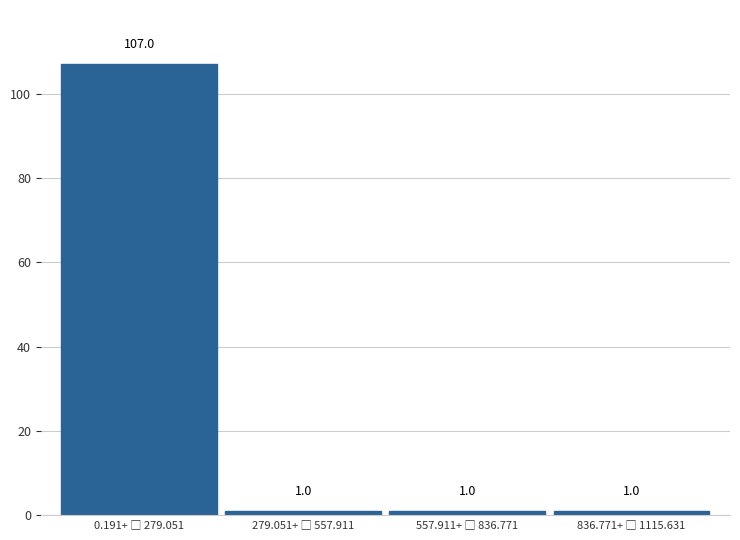

Reading left to right, transcribe all the data shown in this chart.

107	1	1	1